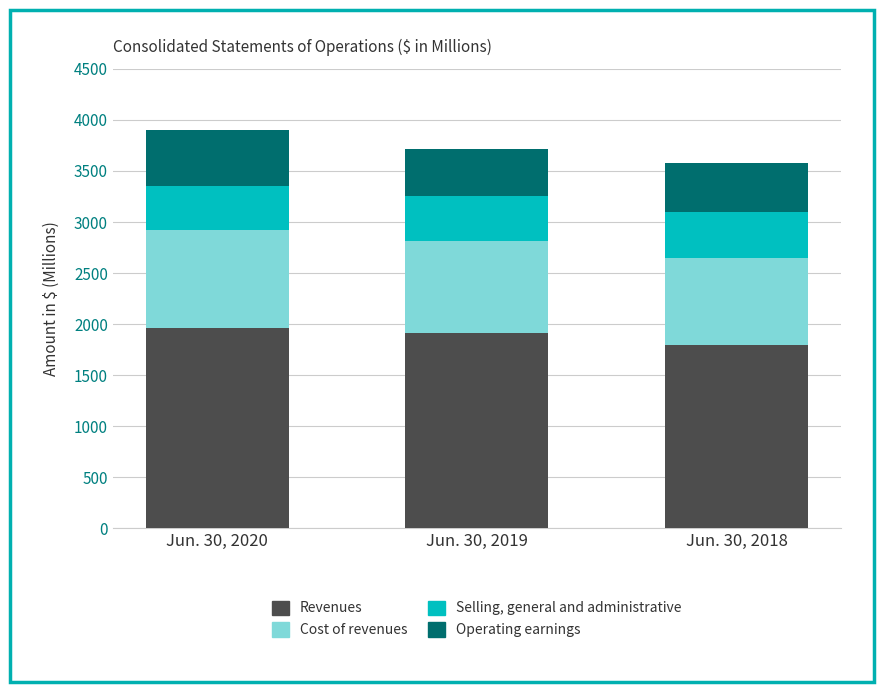

The value of Revenues at Jun. 30, 2018 is 1798.0. True or false?

True